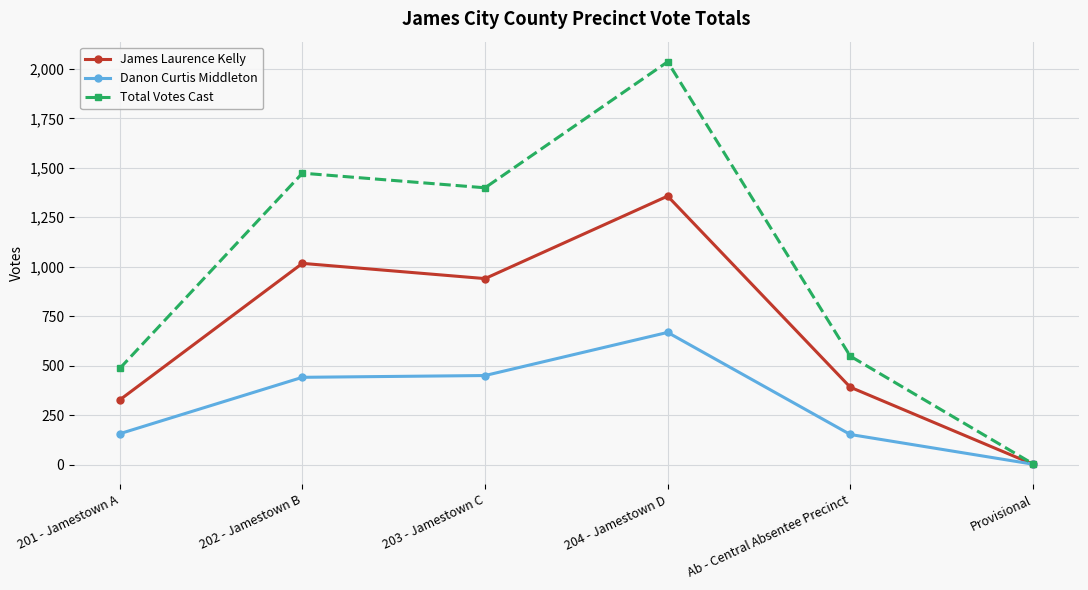

Which series has the widest spread of values?

Total Votes Cast